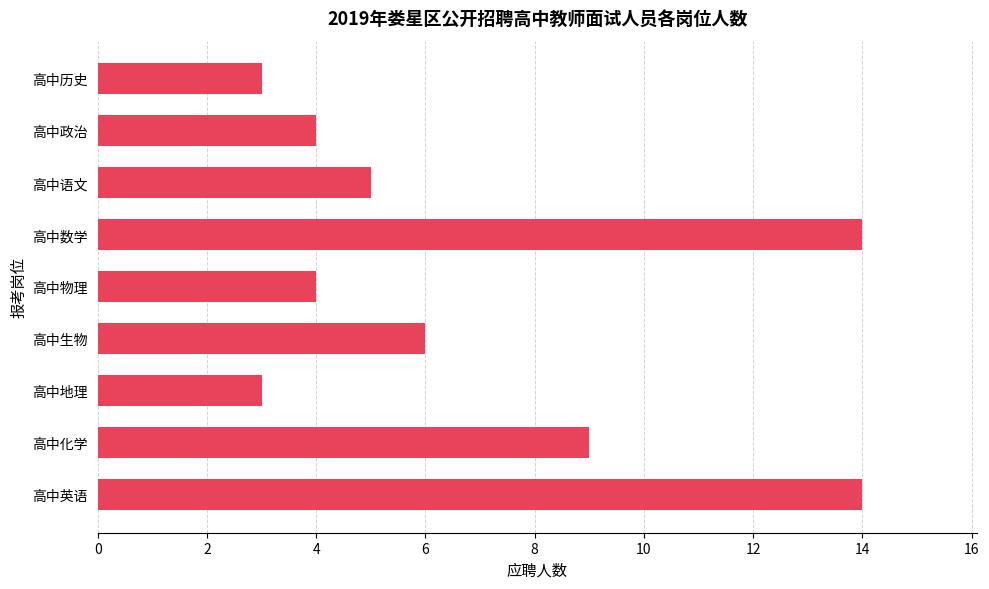

What is the ratio of the value at 高中政治 to the value at 高中化学?

0.4